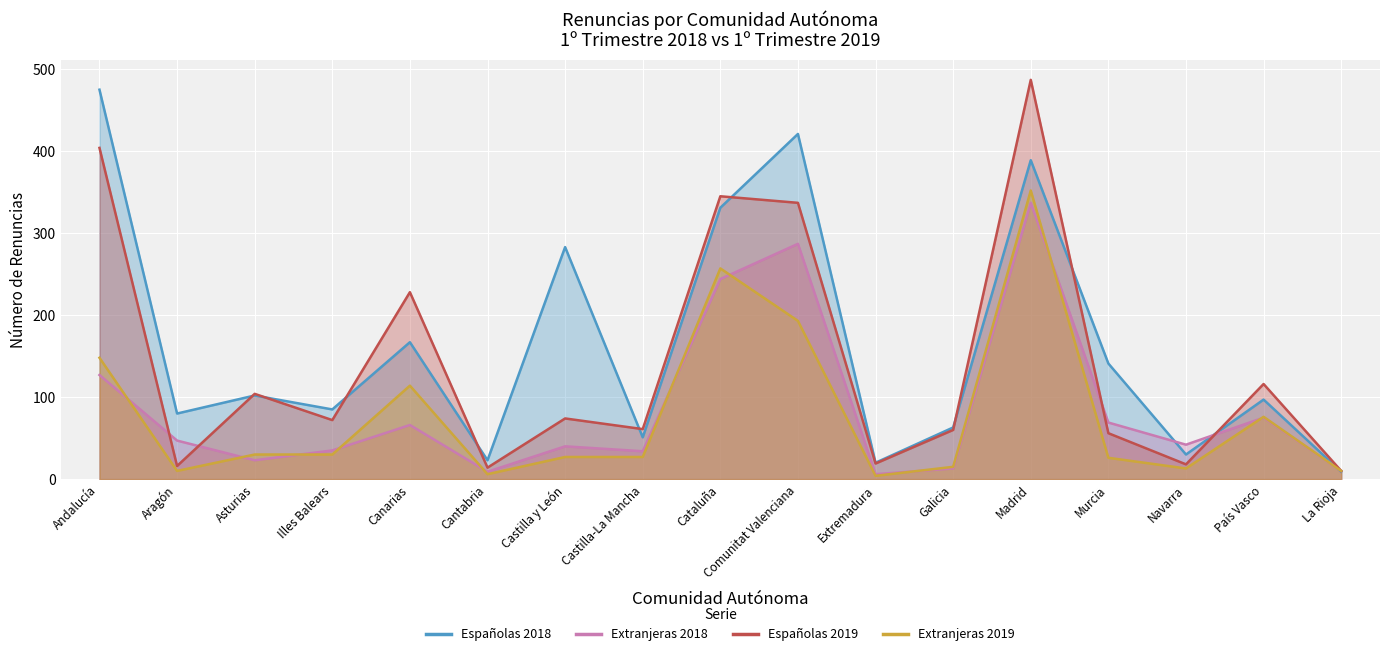

How many interior local peaks does the Españolas 2019 series have?

6